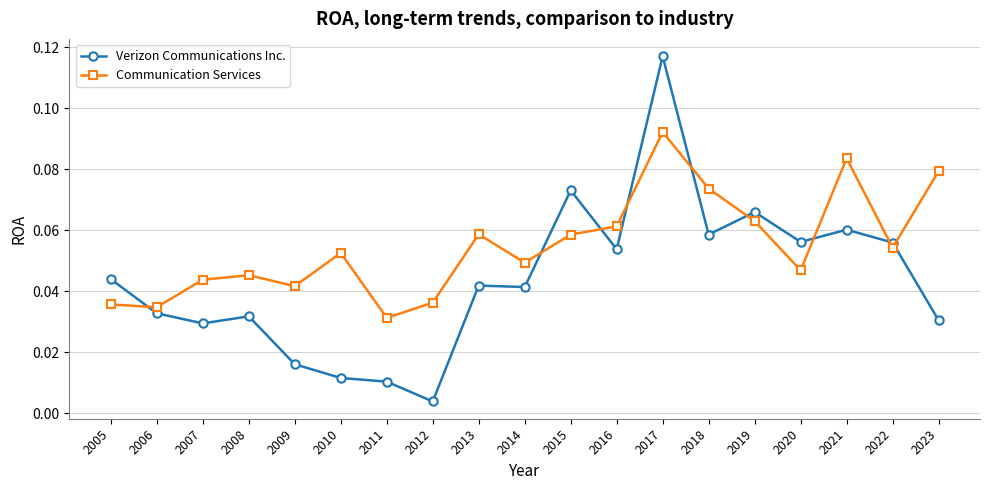

Rank the series by their average value, from highest to lowest.

Communication Services, Verizon Communications Inc.